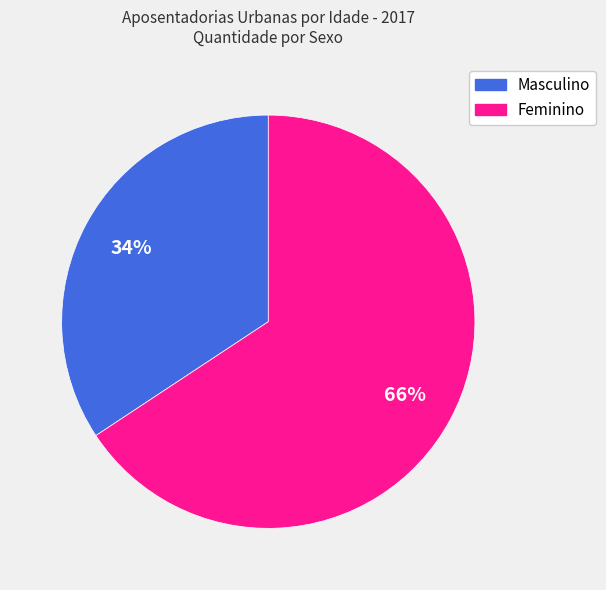

Rank the categories by value from highest to lowest.

Feminino, Masculino